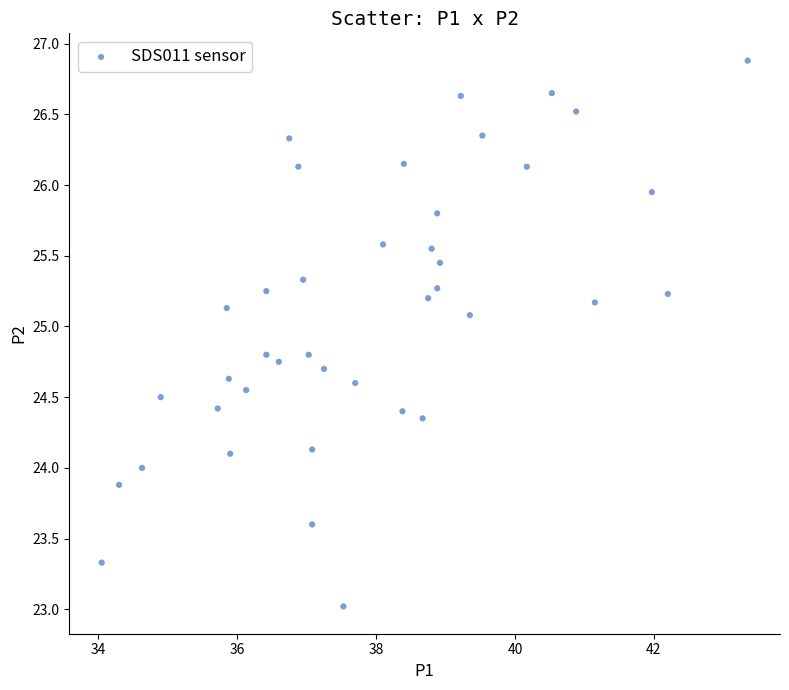

What is the range of Y values (max minus min)?

3.9